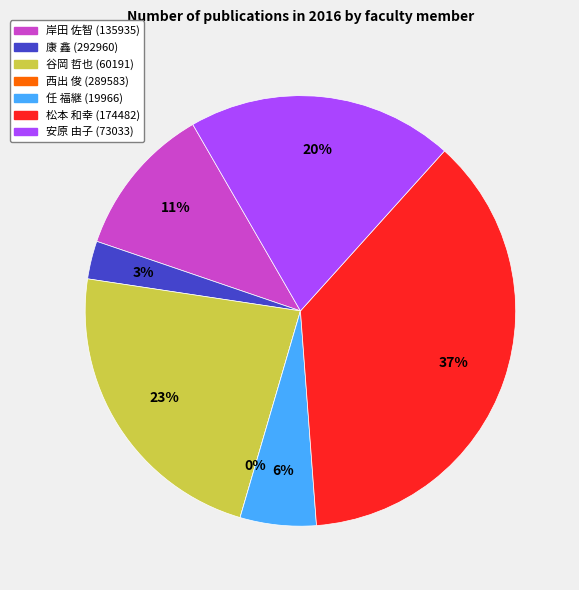

To the nearest percent, what is the difference between the 康 鑫 (292960) and 任 福継 (19966) slice percentages?

3%